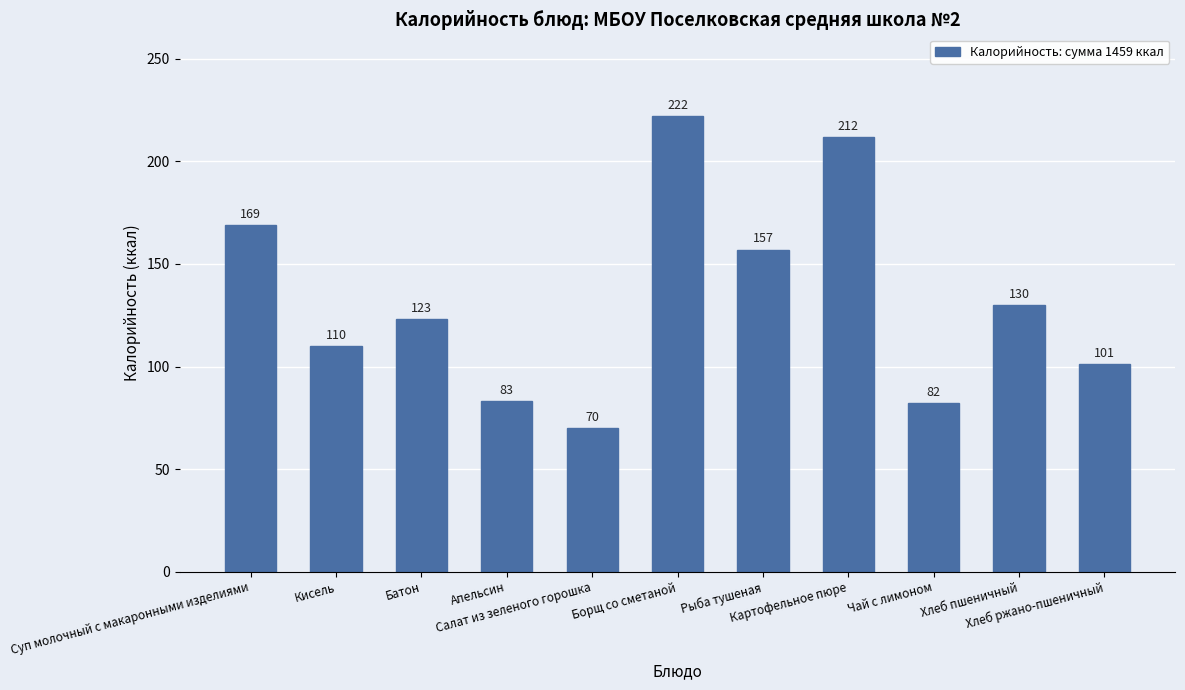

Where is the data nearest to the value 146?

Рыба тушеная